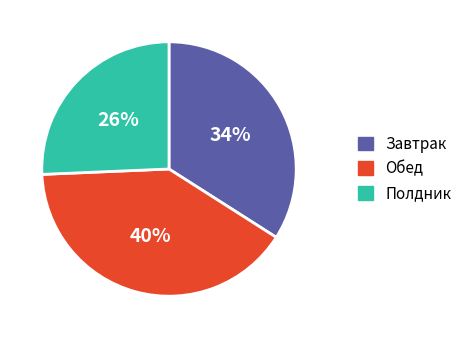

To the nearest percent, what is the average slice percentage?

33%